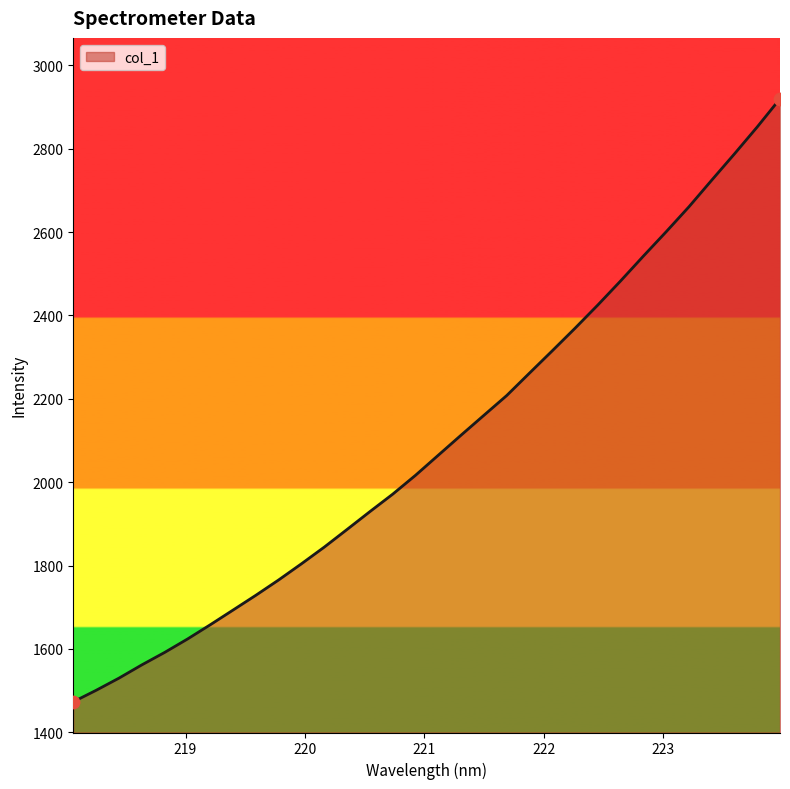

What is the smallest value displayed?

1473.2